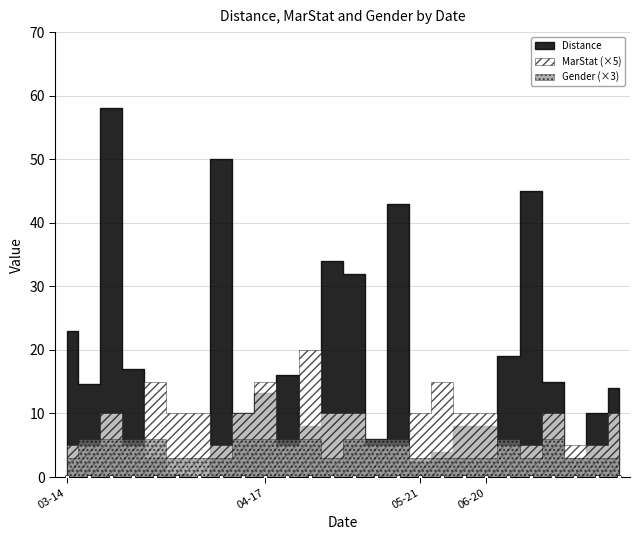

What are all the series names shown in the legend?

Distance, MarStat, Gender